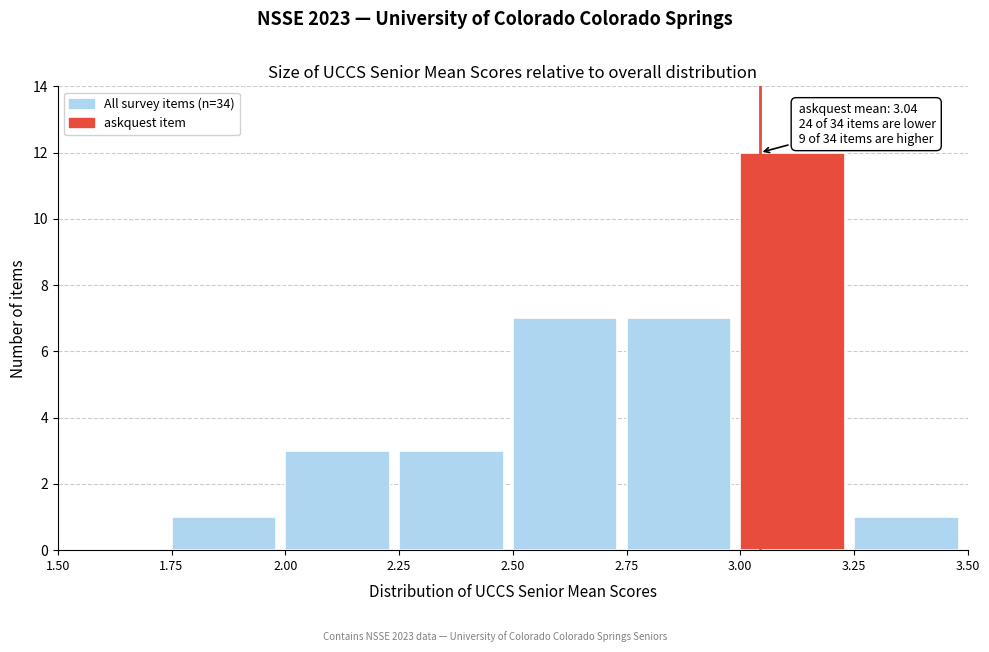

Which range on the x-axis has the tallest bar?

3.00 to 3.25